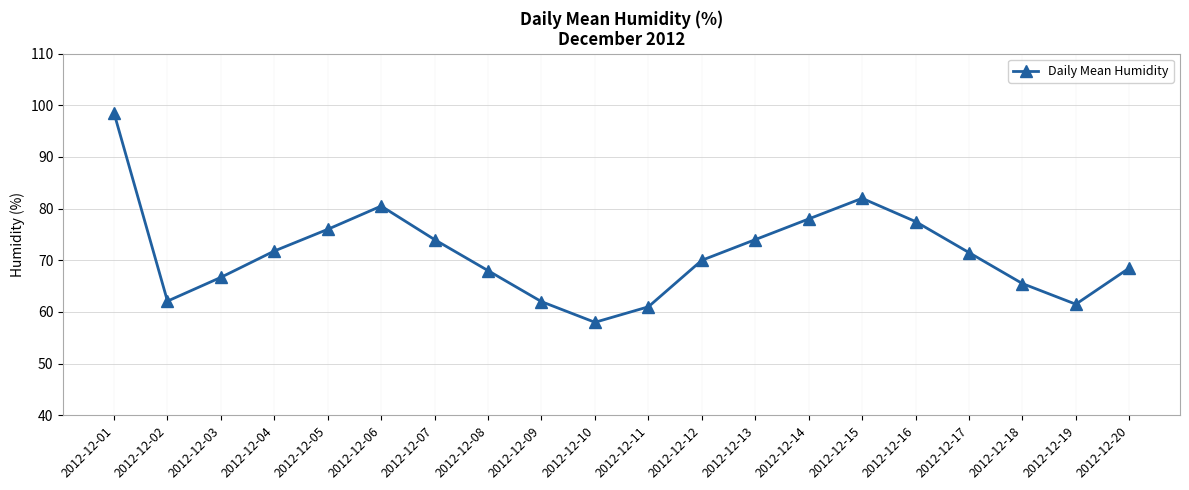

What is the value of the 18th point from the left?

65.5